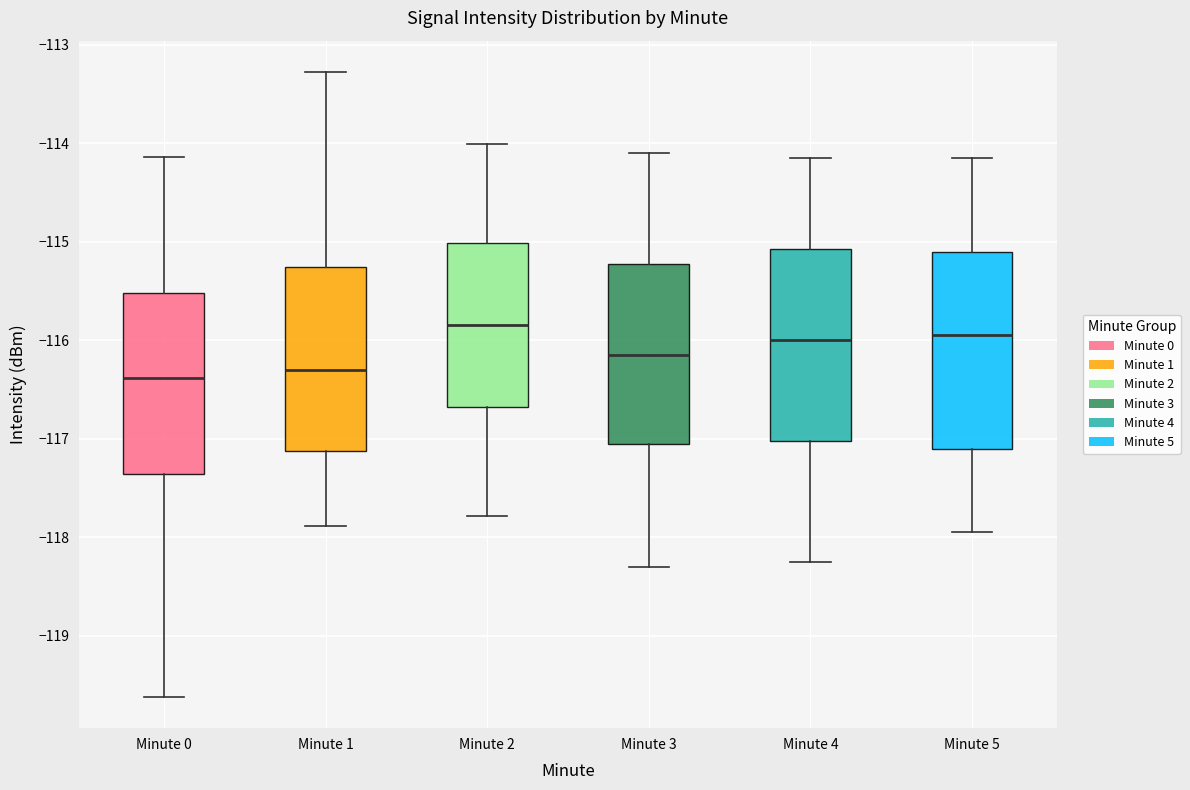

Reading left to right, read every box against the y-axis: the position of its median line, the range the box covers, and the ends of its whiskers. The values are not printed on the chart, so give them approximately, as read against the axis.

Minute 0: median -116.4, box -117.4 to -115.5, whiskers -119.6 to -114.1
Minute 1: median -116.3, box -117.1 to -115.3, whiskers -117.9 to -113.3
Minute 2: median -115.8, box -116.7 to -115.0, whiskers -117.8 to -114.0
Minute 3: median -116.1, box -117.0 to -115.2, whiskers -118.3 to -114.1
Minute 4: median -116.0, box -117.0 to -115.1, whiskers -118.2 to -114.1
Minute 5: median -115.9, box -117.1 to -115.1, whiskers -117.9 to -114.1